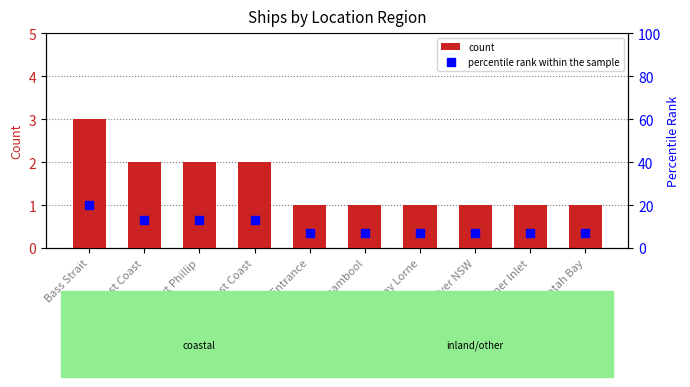

Which series has the widest spread of Y values?

percentile rank within the sample